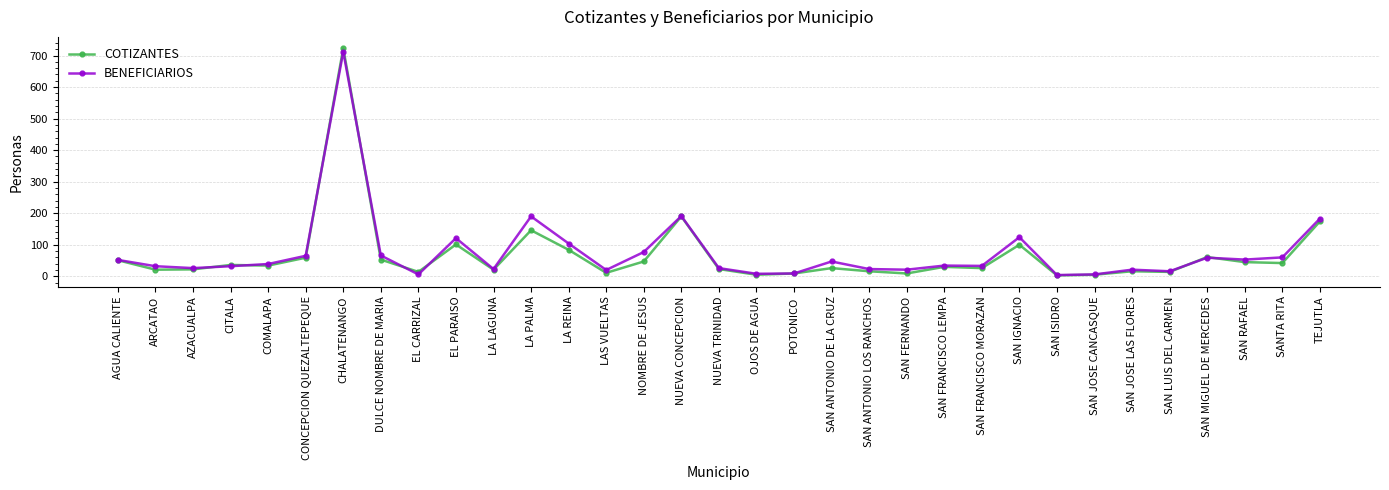

Which series has the largest total across all categories?

BENEFICIARIOS